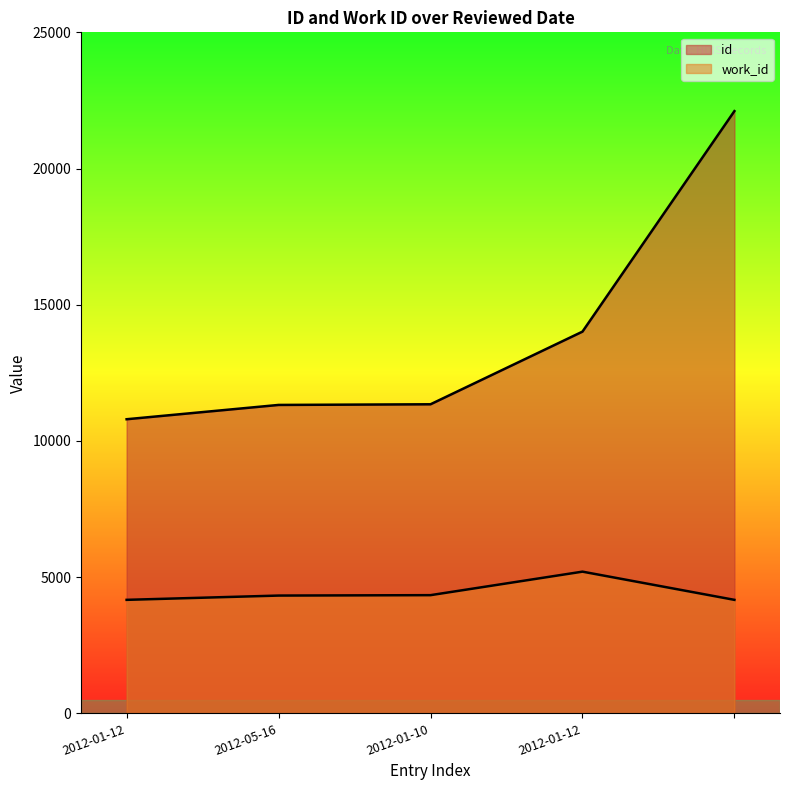

Which series has the largest total across all categories?

id